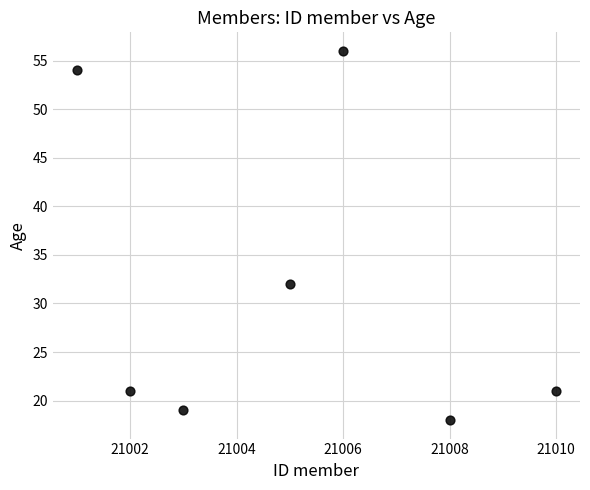

What is the range of Y values (max minus min)?

38